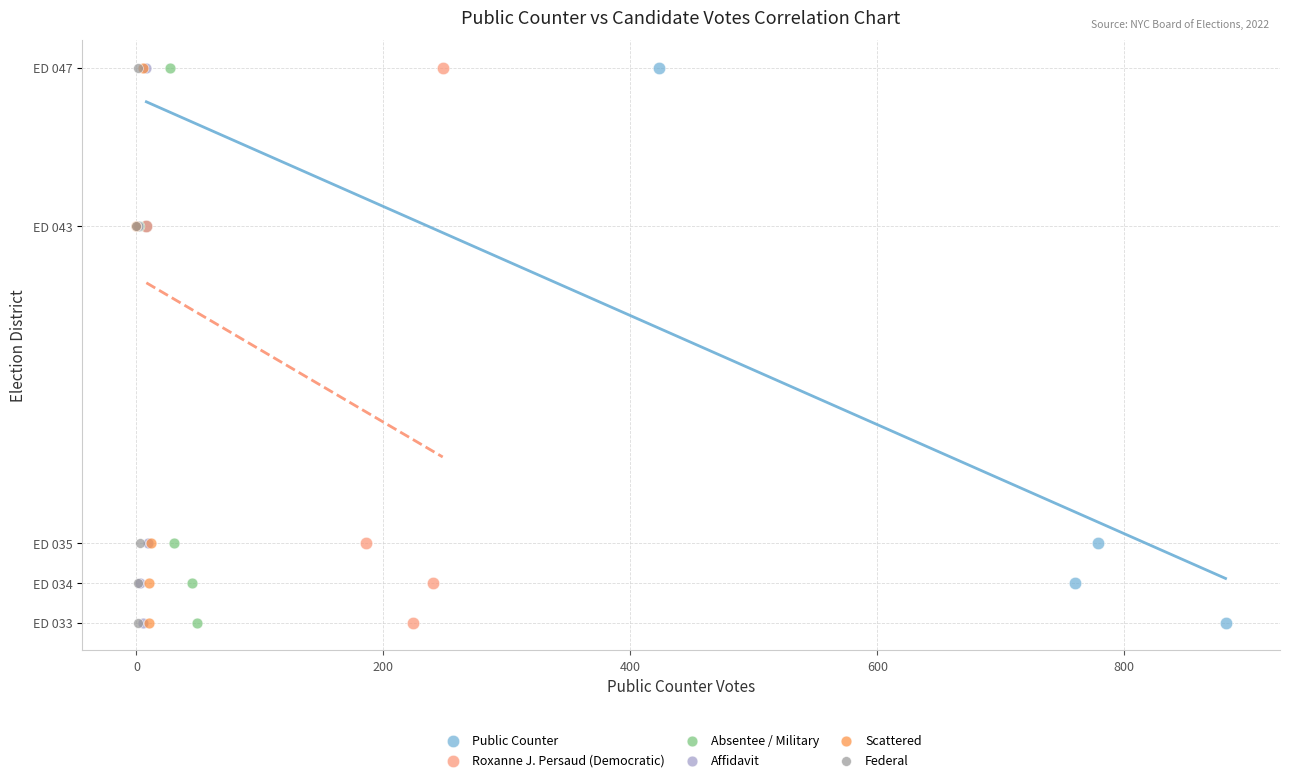

What are all the series names shown in the legend?

Public Counter, Roxanne J. Persaud (Democratic), Absentee / Military, Affidavit, Scattered, Federal